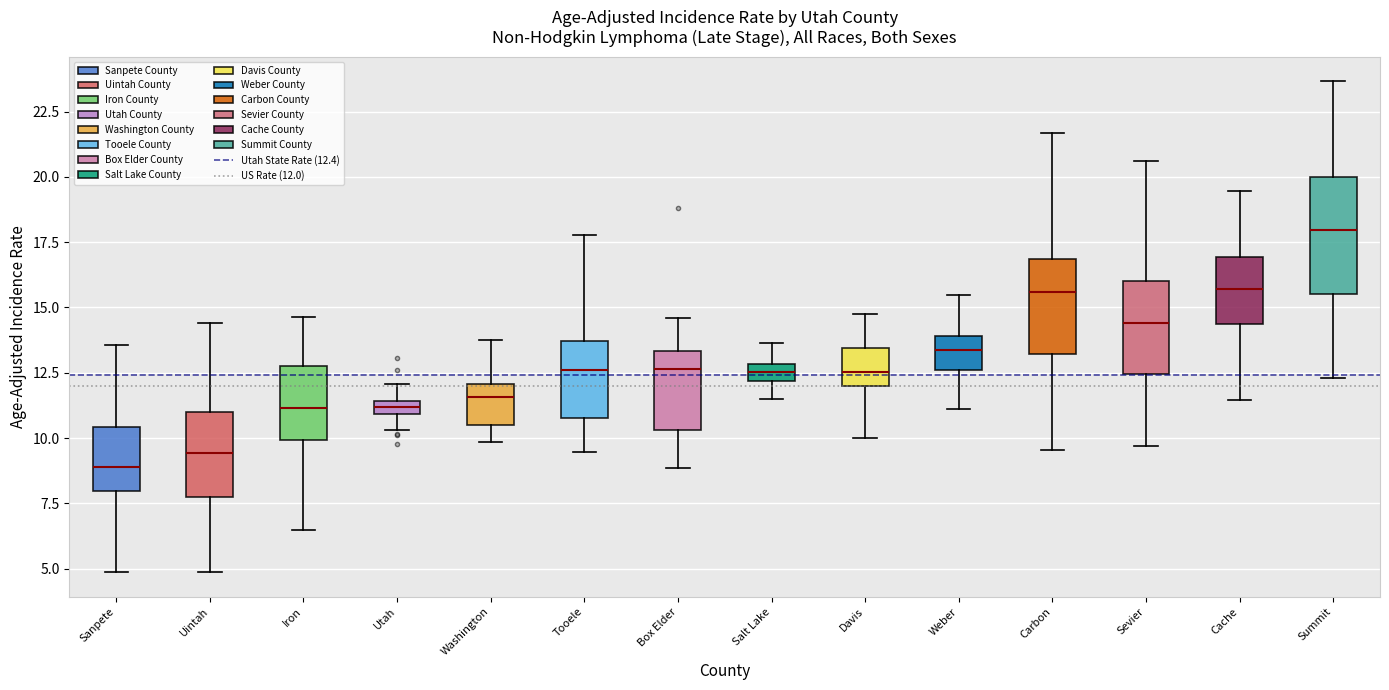

Which box's median line is the lowest?

Sanpete